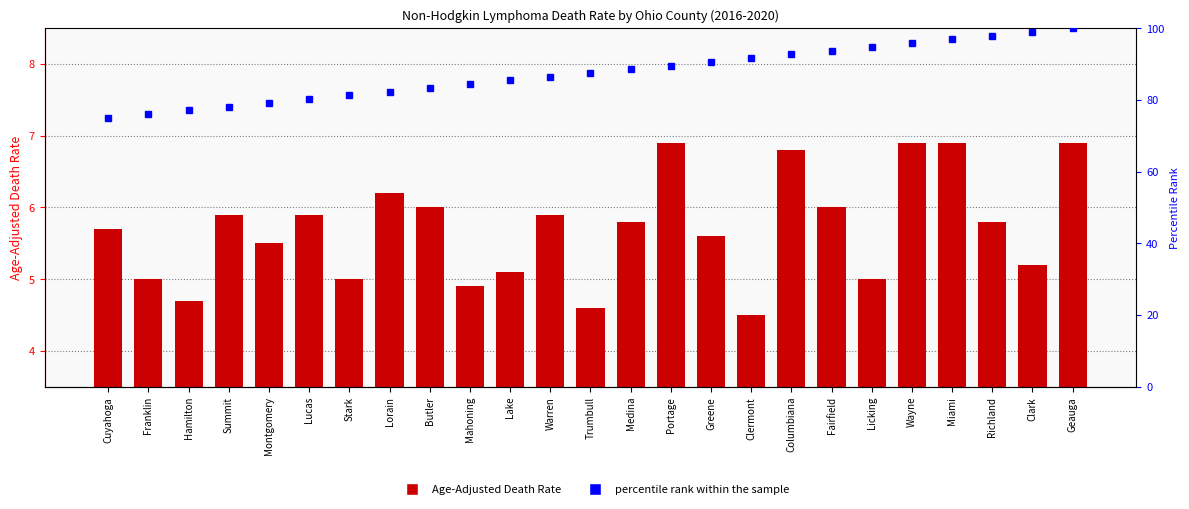

Reading left to right, list all the values displayed in this chart.

Age-Adjusted Death Rate: 5.7	5.0	4.7	5.9	5.5	5.9	5.0	6.2	6.0	4.9	5.1	5.9	4.6	5.8	6.9	5.6	4.5	6.8	6.0	5.0	6.9	6.9	5.8	5.2	6.9
percentile rank within the sample: 75.0	76.0	77.1	78.1	79.2	80.2	81.2	82.3	83.3	84.4	85.4	86.5	87.5	88.5	89.6	90.6	91.7	92.7	93.8	94.8	95.8	96.9	97.9	99.0	100.0